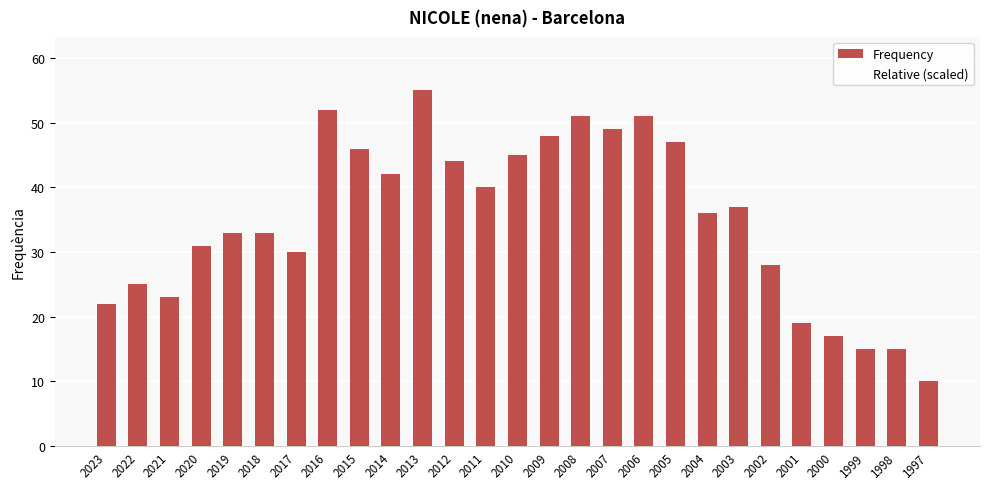

How many bars are there in total?

27